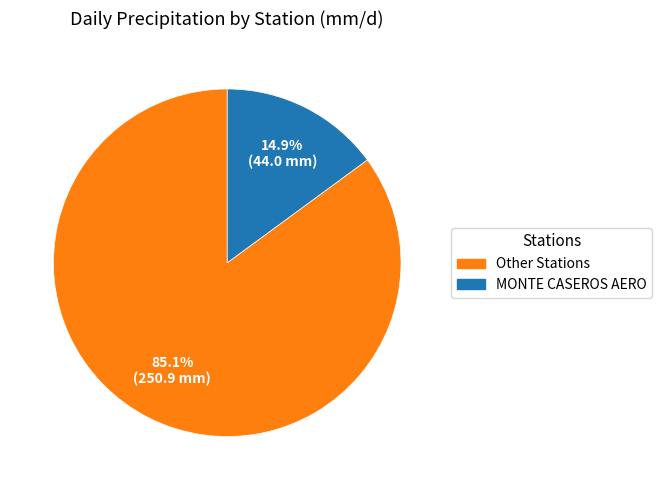

Does any single category account for the majority?

Yes